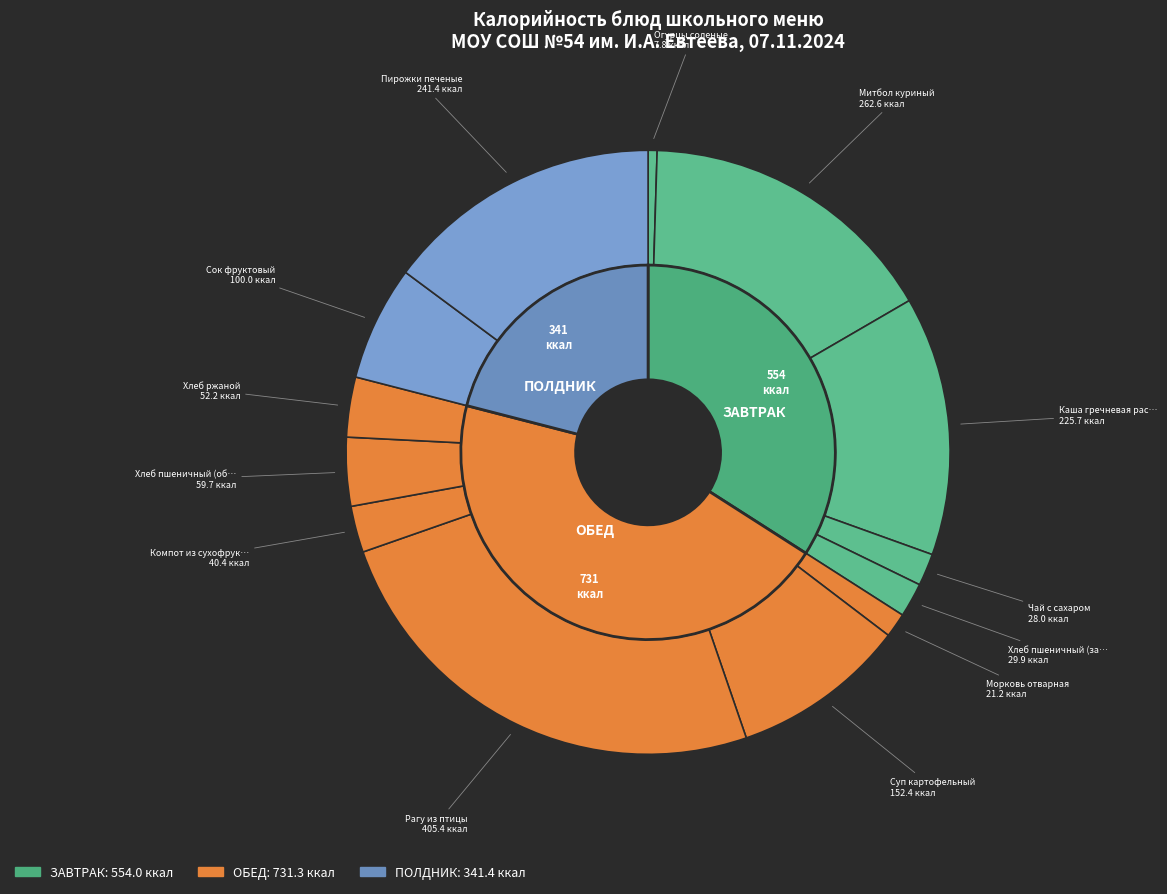

The Чай с сахаром slice represents 1% of the pie. True or false?

False